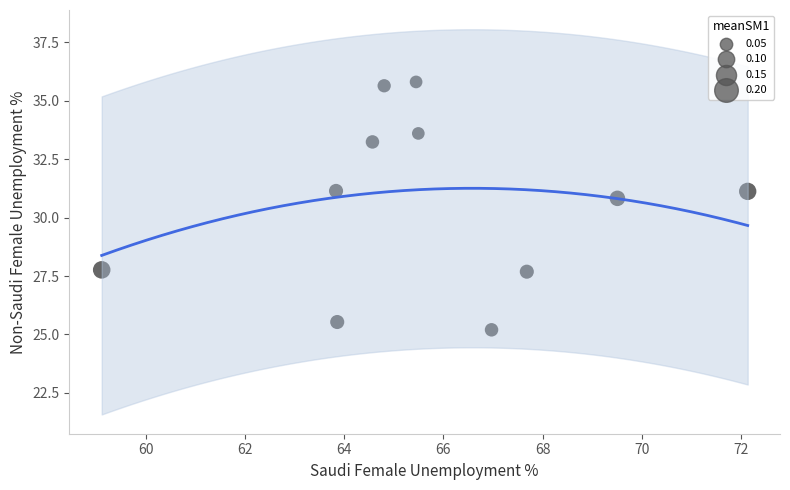

What is the range of X values (max minus min)?

13.0